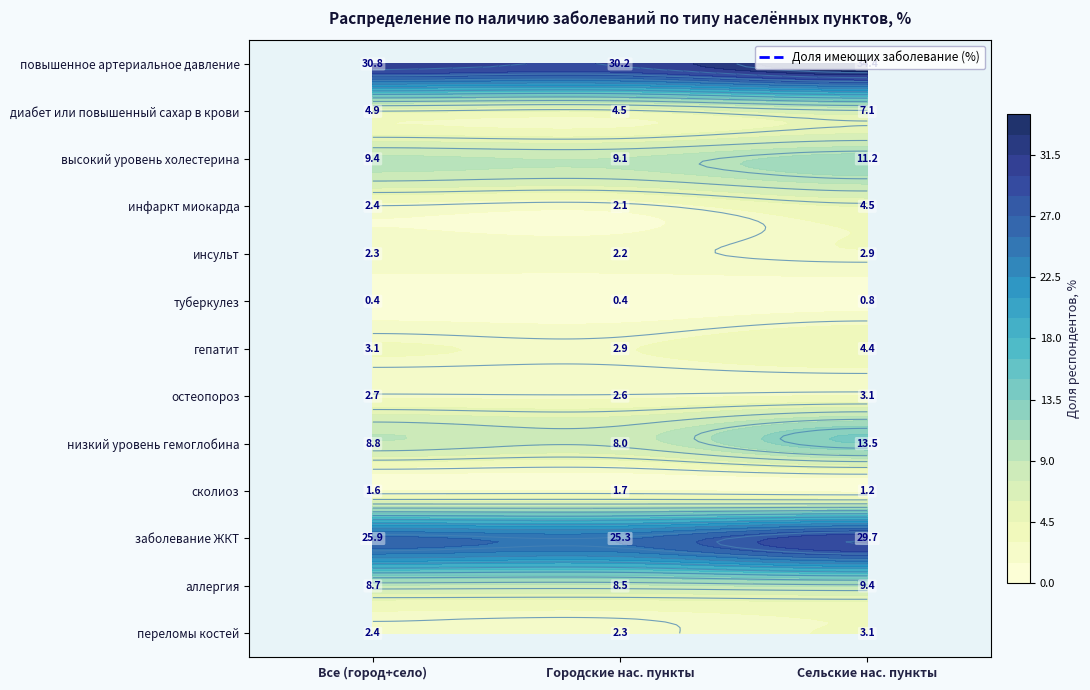

At which label is переломы костей closest to 2?

Городские нас. пункты